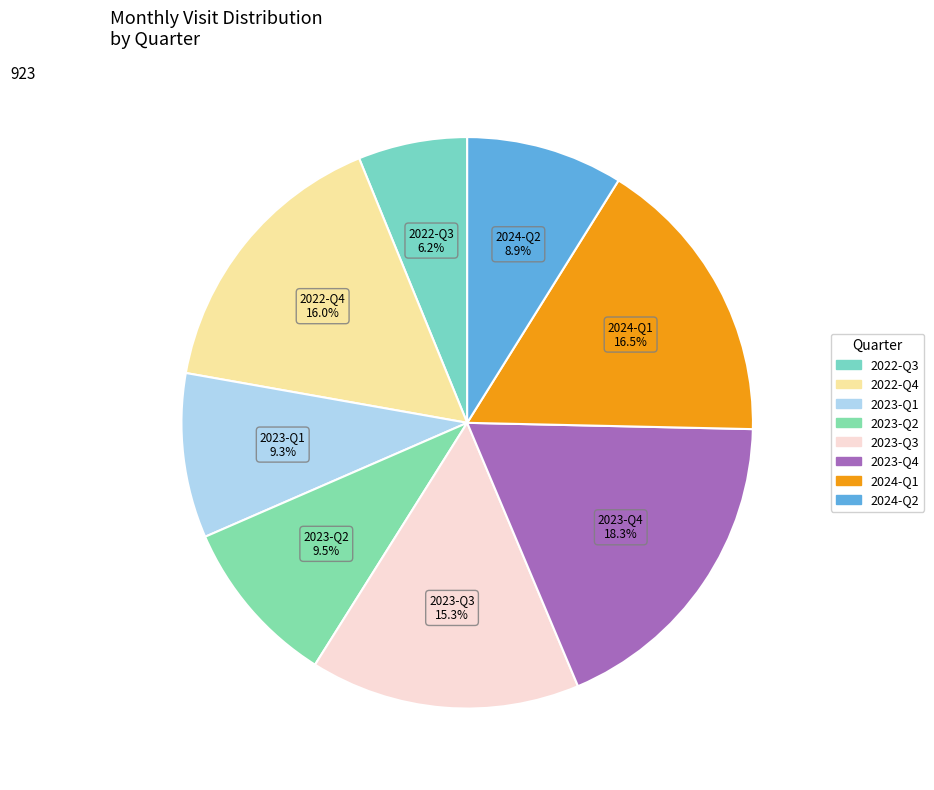

Count the number of slices in the pie.

8